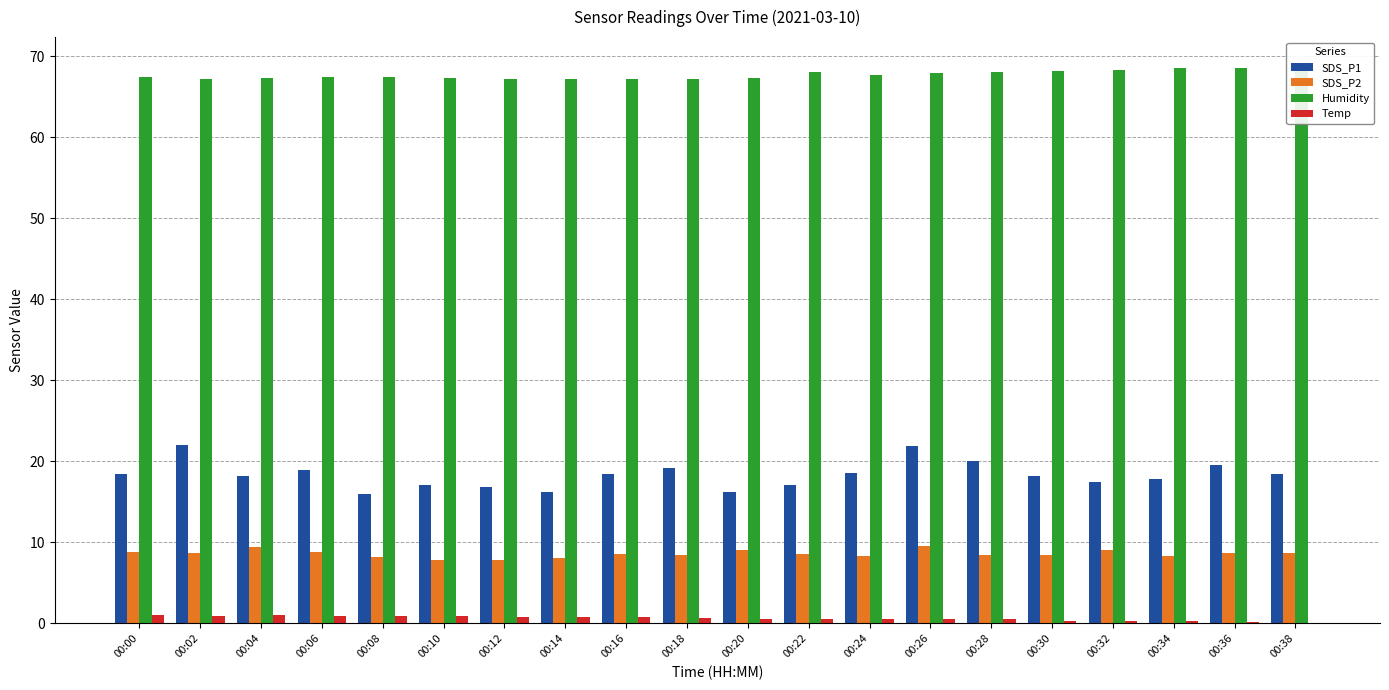

Which has a higher value, 00:08 or 00:16?

00:16